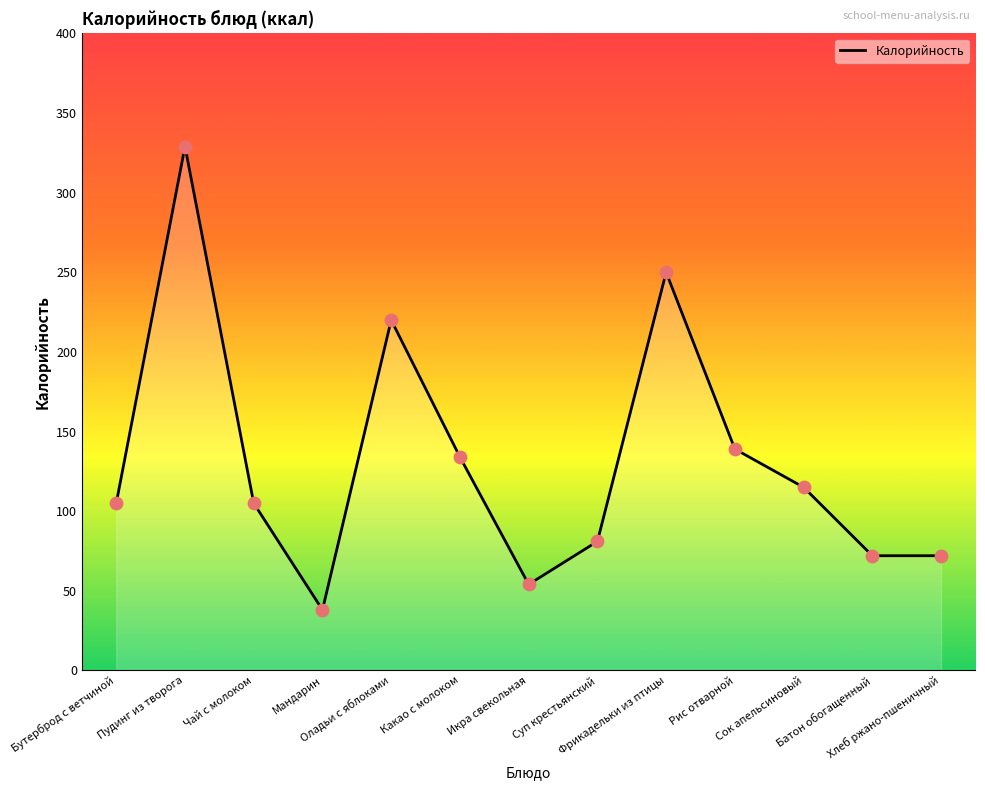

Which has a higher value, Икра свекольная or Чай с молоком?

Чай с молоком